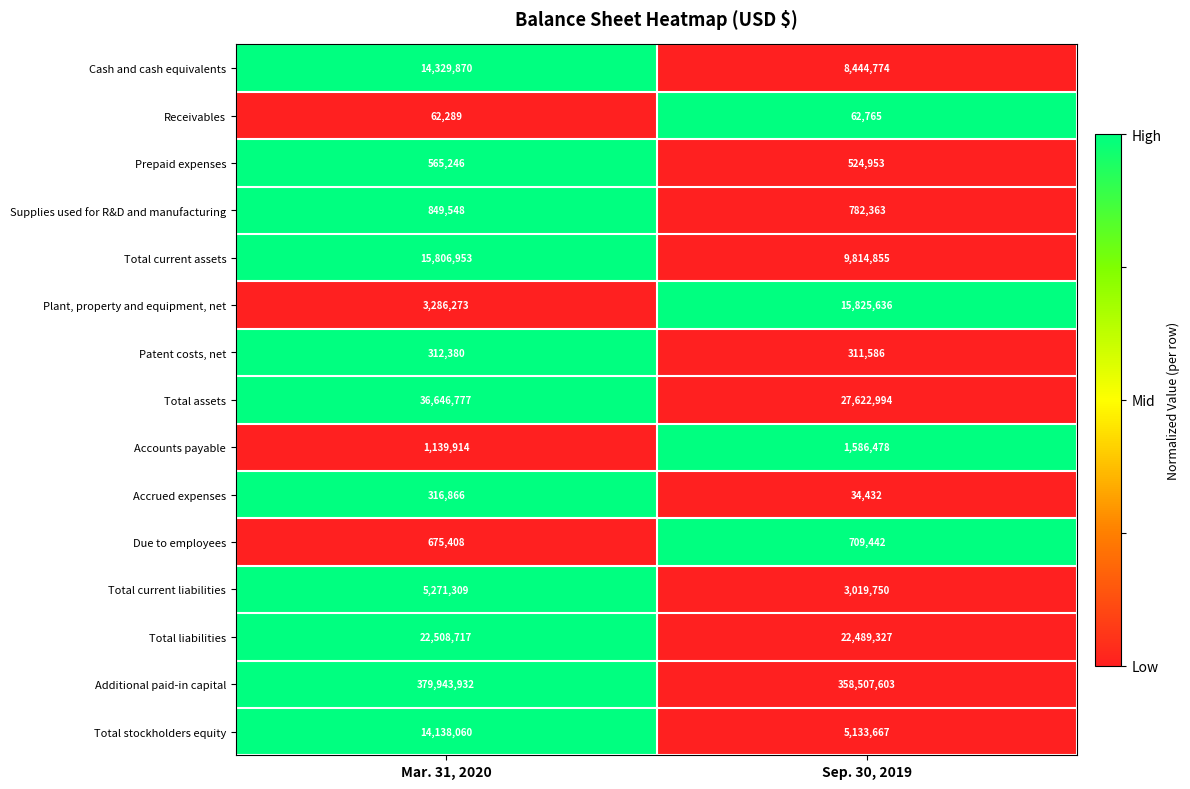

What is the difference between the maximum and minimum values in the Accounts payable series?

446564